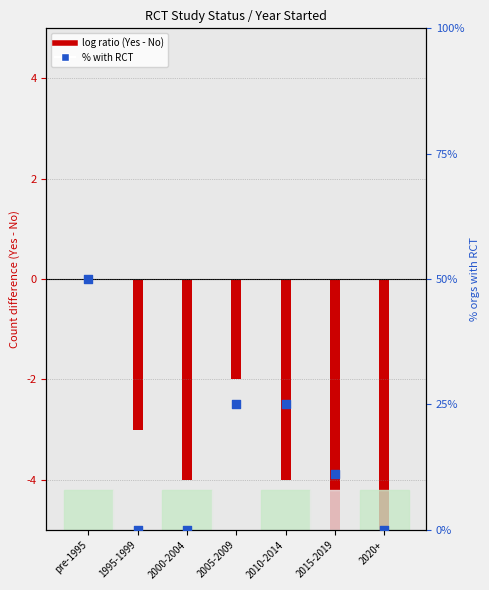

Between 2020+ and 2010-2014, which is larger?

2010-2014